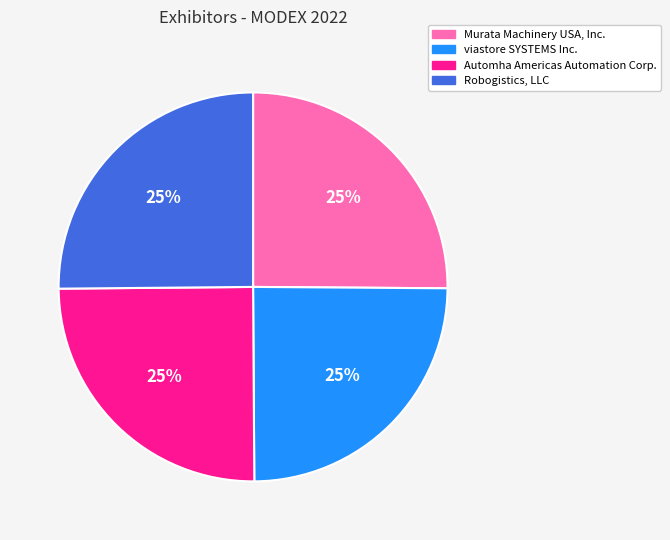

What is the ratio of the value at Robogistics, LLC to the value at viastore SYSTEMS Inc.?

1.0